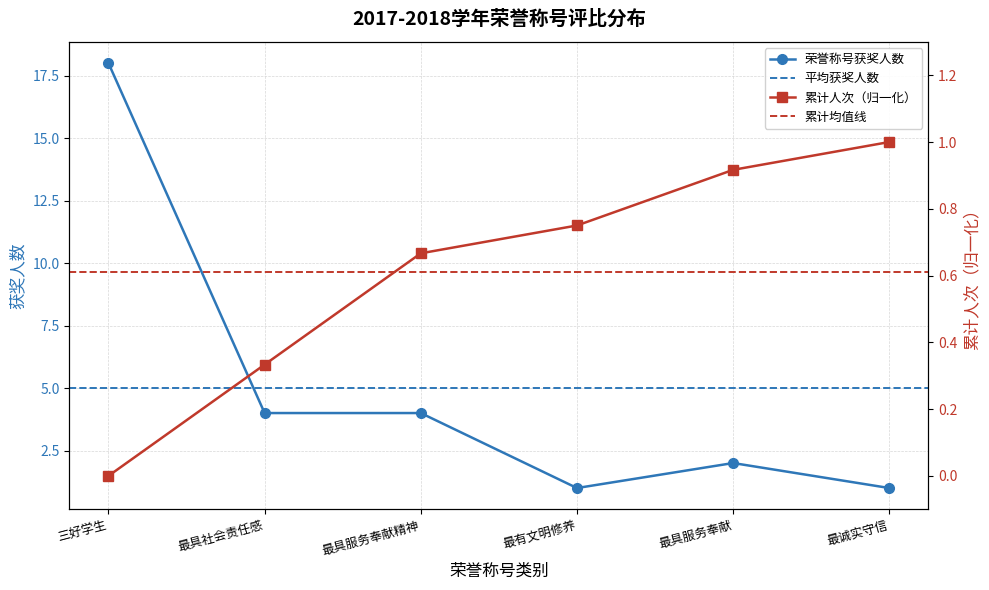

Reading right to left, transcribe all the data shown in this chart.

荣誉称号获奖人数: 1.0	2.0	1.0	4.0	4.0	18.0
累计人次: 1.0	0.9	0.8	0.7	0.3	0.0